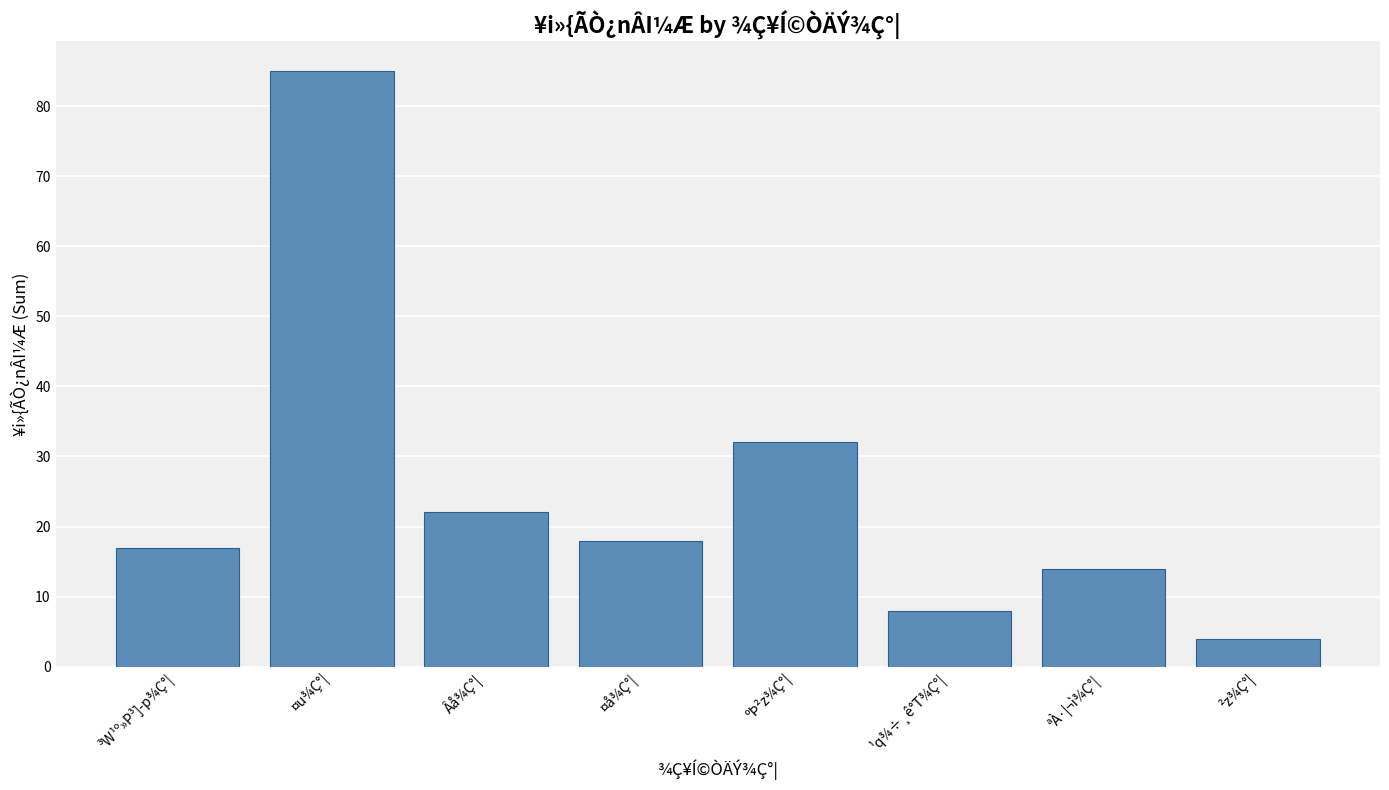

Reading left to right, transcribe all the data shown in this chart.

³W¹º»P³]­p¾Ç°|=17	¤u¾Ç°|=85	Âå¾Ç°|=22	¤å¾Ç°|=18	ºÞ²z¾Ç°|=32	¹q¾÷¸ê°T¾Ç°|=8	ªÀ·|¬ì¾Ç°|=14	²z¾Ç°|=4